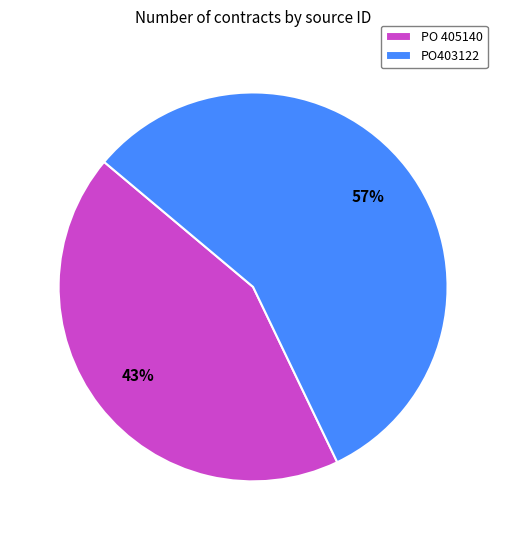

Is there any slice that represents more than half of the pie?

Yes